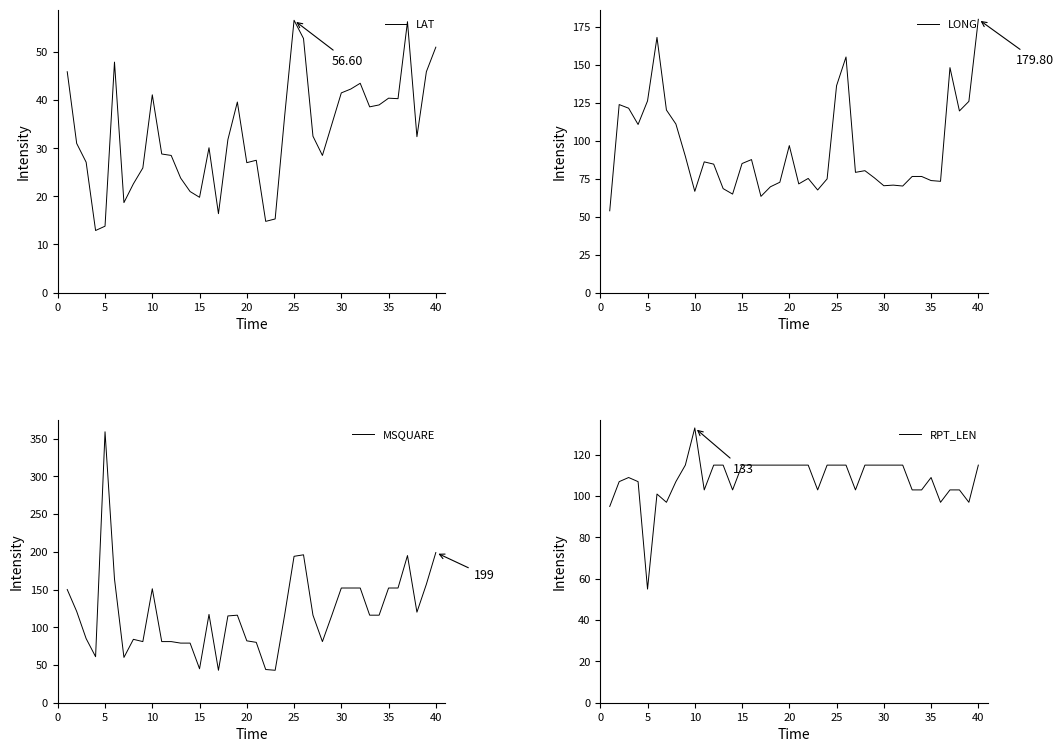

What is the sum of all RPT_LEN values?

4338